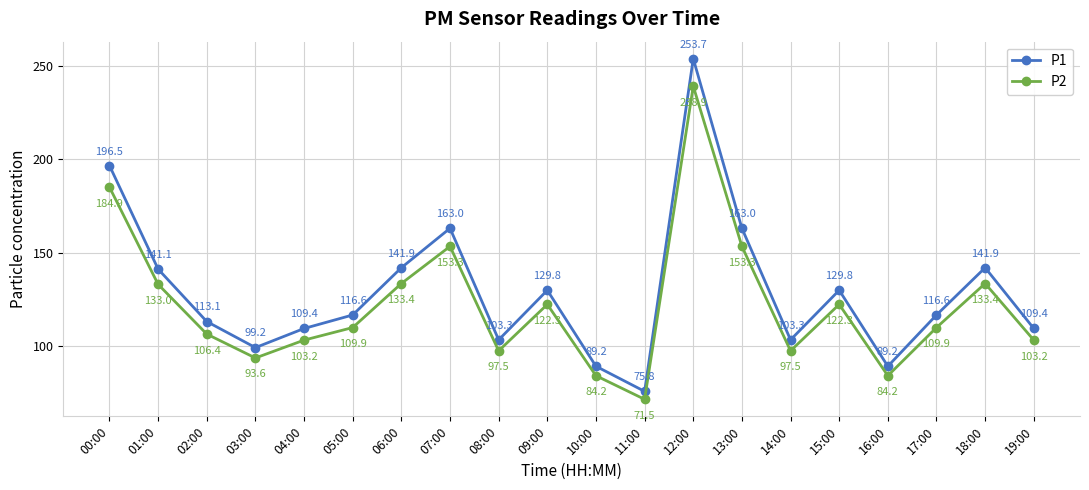

What is the sum of the P2 values at 05:00 and 12:00?

348.9